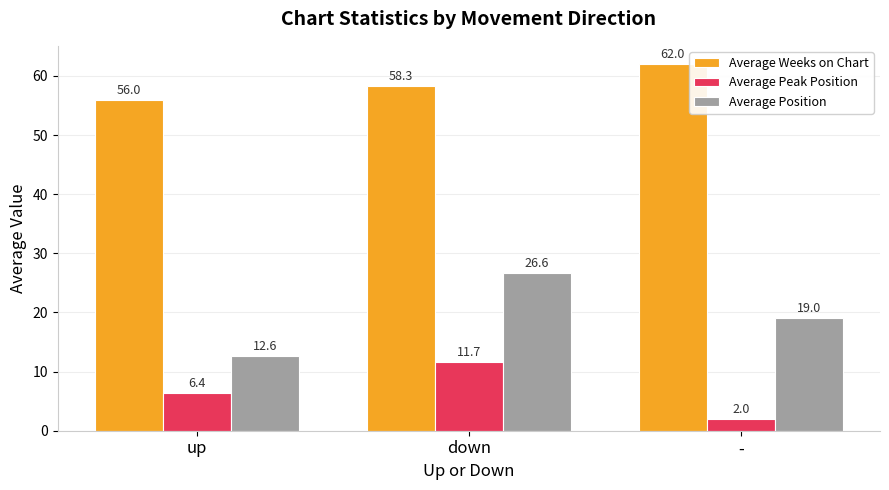

How many bars are there in total?

9